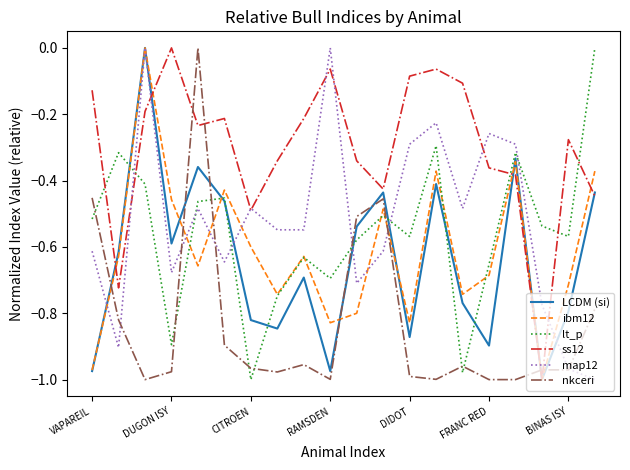

What are all the series names shown in the legend?

LCDM (si), ibm12, lt_p, ss12, map12, nkceri